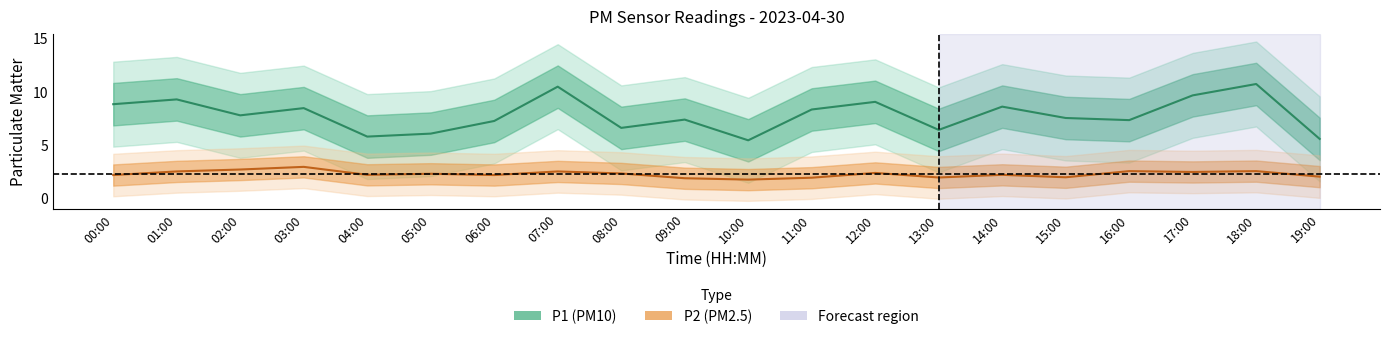

True or false: P2 (PM2.5) has more than 0 points higher than both neighbors.

True